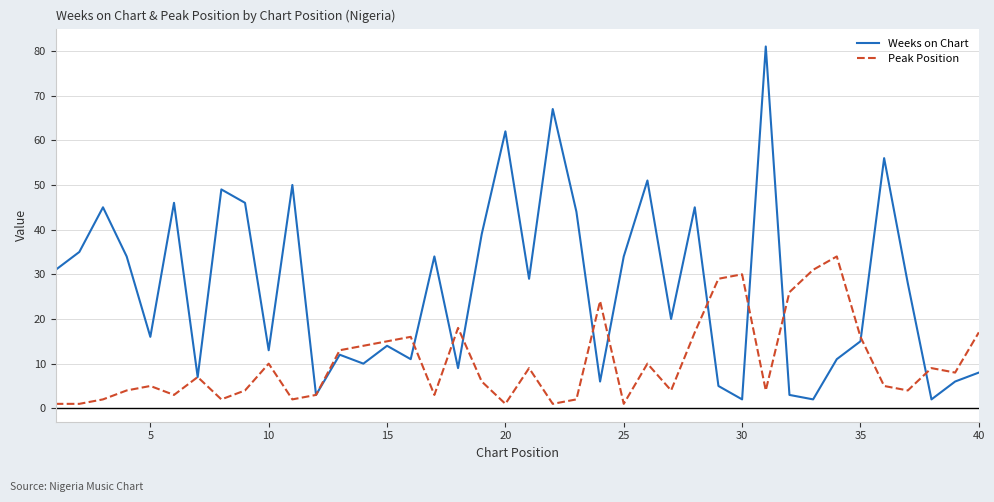

Which series has the largest range (max minus min)?

Weeks on Chart